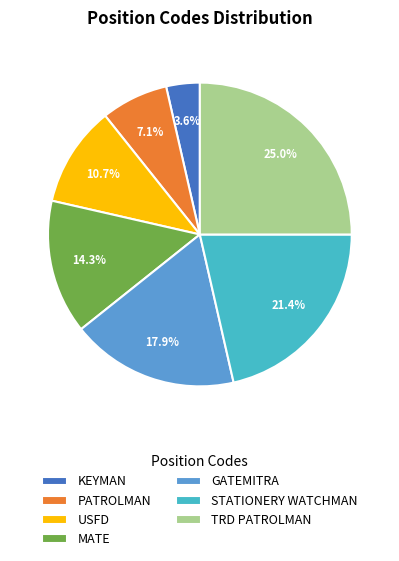

The KEYMAN slice represents 9% of the pie. True or false?

False